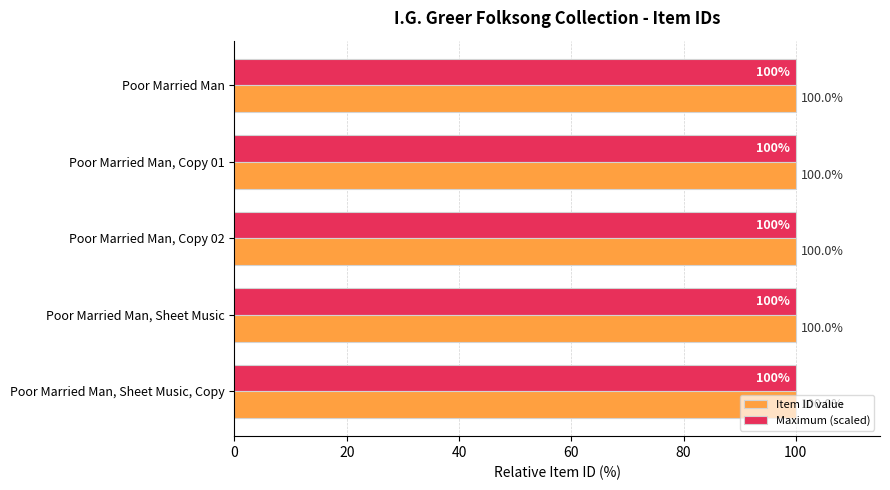

What is the smallest value displayed?

100.0